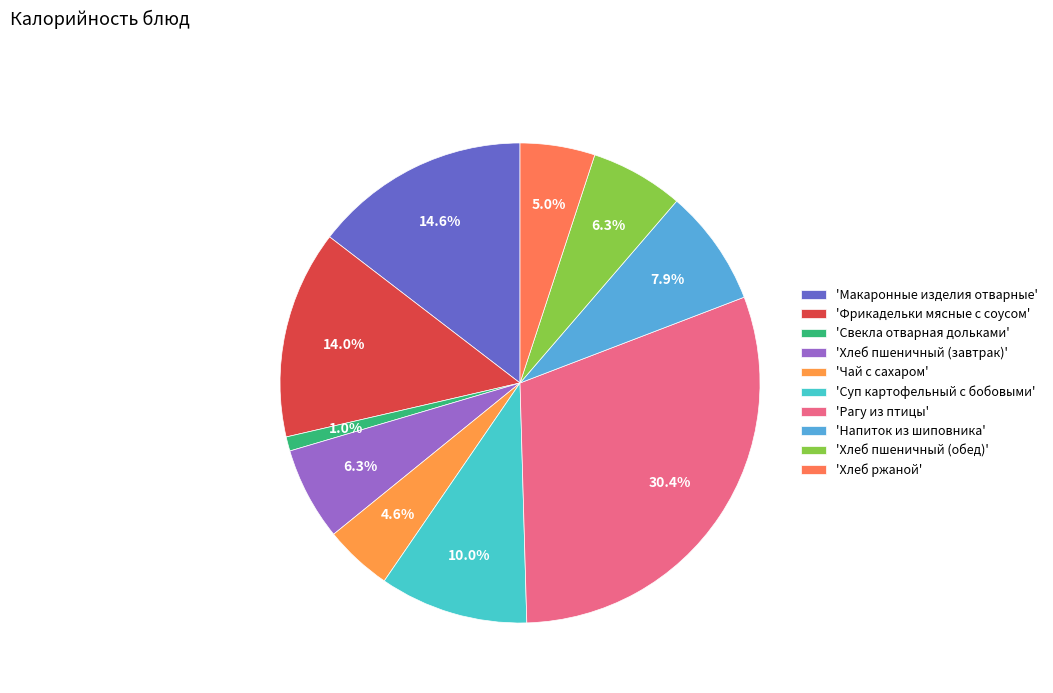

Which slice is the smallest?

'Свекла отварная дольками'